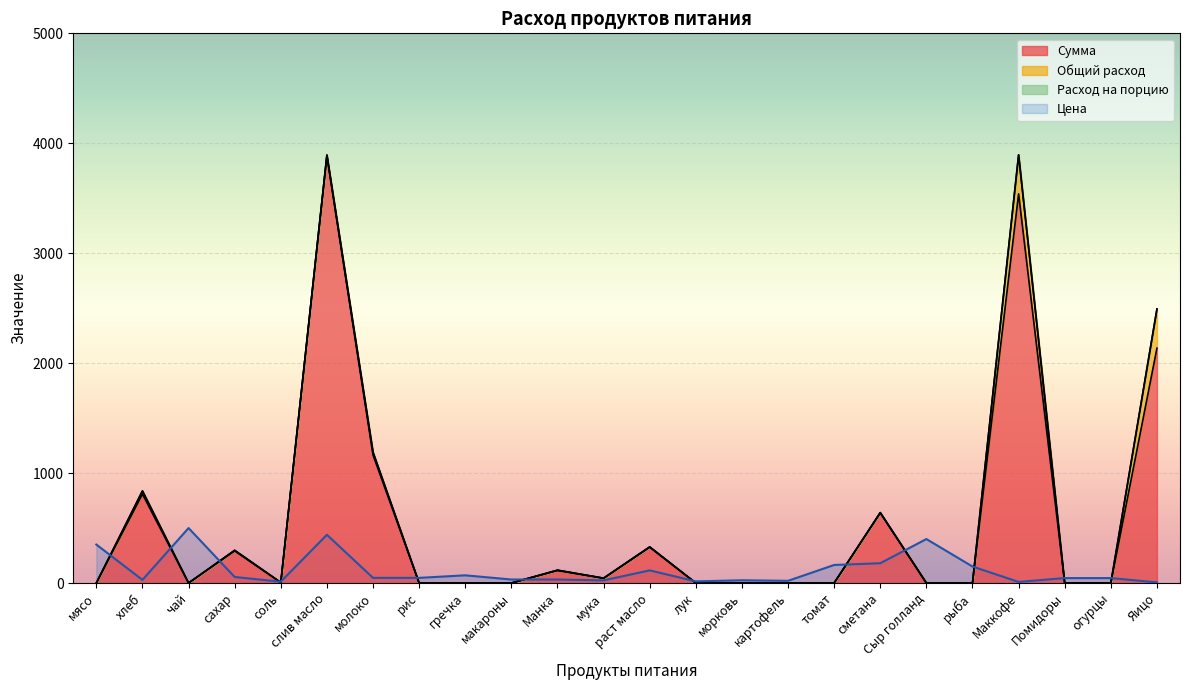

Rank the categories by Сумма value from lowest to highest.

мясо, чай, рис, гречка, макароны, лук, морковь, картофель, томат, Сыр голланд, рыба, Помидоры, огурцы, соль, мука, Манка, сахар, раст масло, сметана, хлеб, молоко, Яицо, Маккофе, слив масло